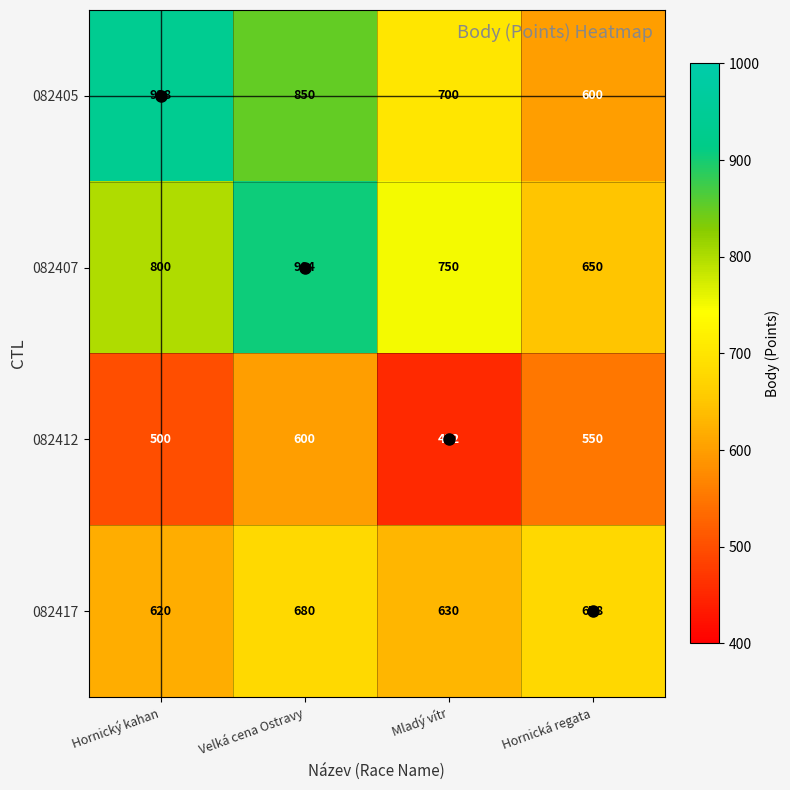

What is the difference between the 082407 values at Velká cena Ostravy and Mladý vítr?

154